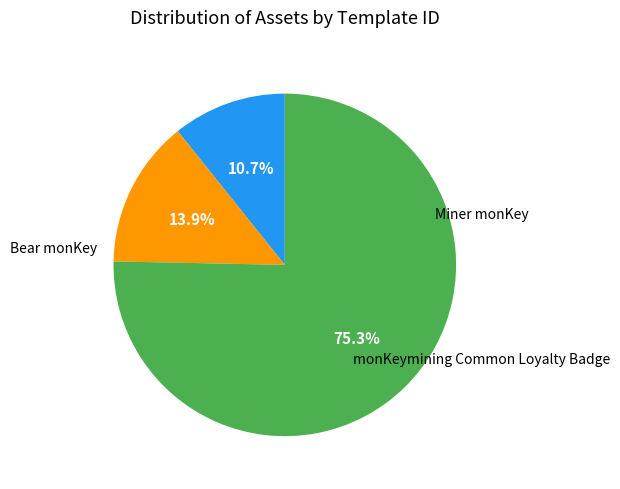

Is there a majority slice in this chart?

Yes